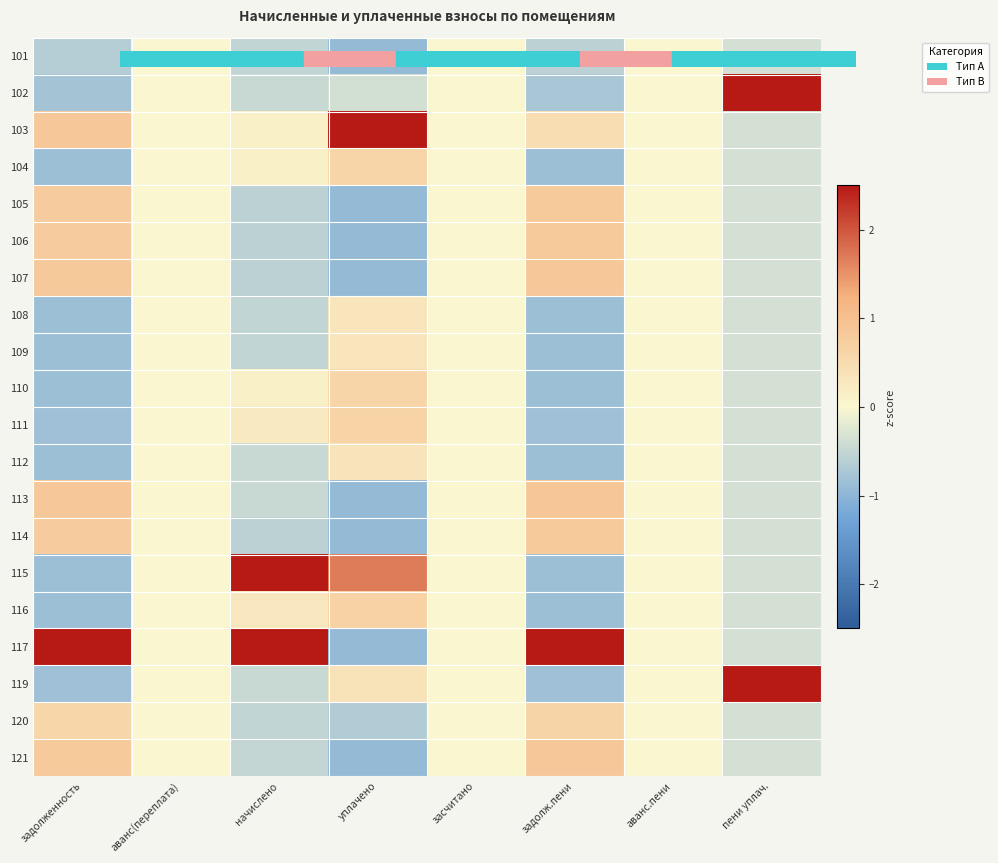

Reading left to right, extract all data points from this chart.

101: задолженность=-0.6	аванс(переплата)=0.0	начислено=-0.5	уплачено=-0.9	засчитано=0.0	задолж.пени=-0.6	аванс.пени=0.0	пени уплач.=-0.3
102: задолженность=-0.8	аванс(переплата)=0.0	начислено=-0.4	уплачено=-0.4	засчитано=0.0	задолж.пени=-0.7	аванс.пени=0.0	пени уплач.=3.1
103: задолженность=0.9	аванс(переплата)=0.0	начислено=0.1	уплачено=2.8	засчитано=0.0	задолж.пени=0.5	аванс.пени=0.0	пени уплач.=-0.3
104: задолженность=-0.8	аванс(переплата)=0.0	начислено=0.1	уплачено=0.6	засчитано=0.0	задолж.пени=-0.8	аванс.пени=0.0	пени уплач.=-0.3
105: задолженность=0.8	аванс(переплата)=0.0	начислено=-0.6	уплачено=-0.9	засчитано=0.0	задолж.пени=0.8	аванс.пени=0.0	пени уплач.=-0.3
106: задолженность=0.8	аванс(переплата)=0.0	начислено=-0.6	уплачено=-0.9	засчитано=0.0	задолж.пени=0.8	аванс.пени=0.0	пени уплач.=-0.3
107: задолженность=0.8	аванс(переплата)=0.0	начислено=-0.6	уплачено=-0.9	засчитано=0.0	задолж.пени=0.9	аванс.пени=0.0	пени уплач.=-0.3
108: задолженность=-0.8	аванс(переплата)=0.0	начислено=-0.5	уплачено=0.3	засчитано=0.0	задолж.пени=-0.8	аванс.пени=0.0	пени уплач.=-0.3
109: задолженность=-0.8	аванс(переплата)=0.0	начислено=-0.5	уплачено=0.3	засчитано=0.0	задолж.пени=-0.8	аванс.пени=0.0	пени уплач.=-0.3
110: задолженность=-0.8	аванс(переплата)=0.0	начислено=0.1	уплачено=0.6	засчитано=0.0	задолж.пени=-0.8	аванс.пени=0.0	пени уплач.=-0.3
111: задолженность=-0.8	аванс(переплата)=0.0	начислено=0.2	уплачено=0.7	засчитано=0.0	задолж.пени=-0.8	аванс.пени=0.0	пени уплач.=-0.3
112: задолженность=-0.8	аванс(переплата)=0.0	начислено=-0.4	уплачено=0.3	засчитано=0.0	задолж.пени=-0.8	аванс.пени=0.0	пени уплач.=-0.3
113: задолженность=0.9	аванс(переплата)=0.0	начислено=-0.4	уплачено=-0.9	засчитано=0.0	задолж.пени=0.9	аванс.пени=0.0	пени уплач.=-0.3
114: задолженность=0.8	аванс(переплата)=0.0	начислено=-0.6	уплачено=-0.9	засчитано=0.0	задолж.пени=0.8	аванс.пени=0.0	пени уплач.=-0.3
115: задолженность=-0.8	аванс(переплата)=0.0	начислено=2.6	уплачено=1.7	засчитано=0.0	задолж.пени=-0.8	аванс.пени=0.0	пени уплач.=-0.3
116: задолженность=-0.8	аванс(переплата)=0.0	начислено=0.3	уплачено=0.7	засчитано=0.0	задолж.пени=-0.8	аванс.пени=0.0	пени уплач.=-0.3
117: задолженность=2.7	аванс(переплата)=0.0	начислено=3.1	уплачено=-0.9	засчитано=0.0	задолж.пени=2.8	аванс.пени=0.0	пени уплач.=-0.3
119: задолженность=-0.8	аванс(переплата)=0.0	начислено=-0.4	уплачено=0.4	засчитано=0.0	задолж.пени=-0.8	аванс.пени=0.0	пени уплач.=2.9
120: задолженность=0.6	аванс(переплата)=0.0	начислено=-0.5	уплачено=-0.6	засчитано=0.0	задолж.пени=0.6	аванс.пени=0.0	пени уплач.=-0.3
121: задолженность=0.8	аванс(переплата)=0.0	начислено=-0.5	уплачено=-0.9	засчитано=0.0	задолж.пени=0.8	аванс.пени=0.0	пени уплач.=-0.3